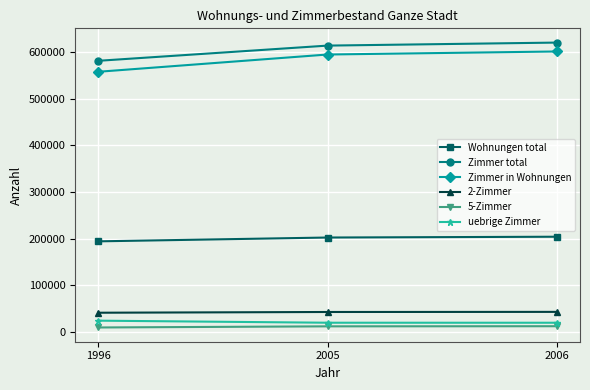

How many data points does each series have?

3